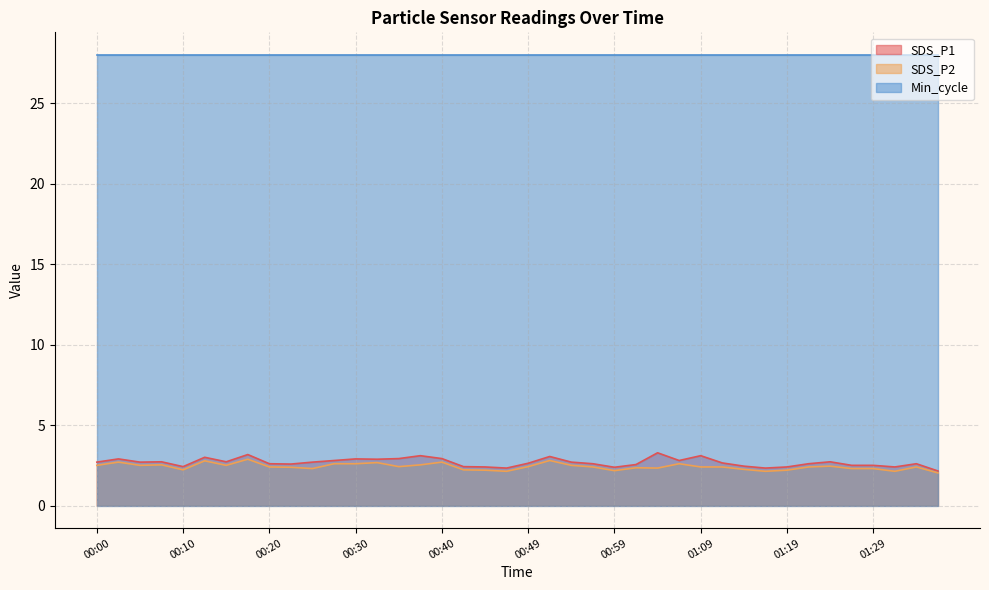

How many interior local valleys does the SDS_P2 series have?

10